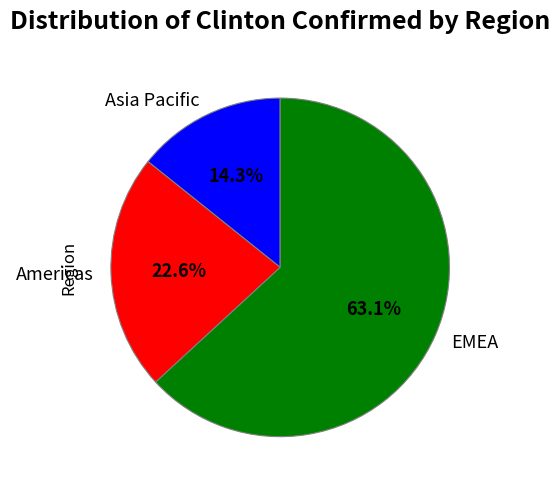

Rank the categories by value from lowest to highest.

Asia Pacific, Americas, EMEA